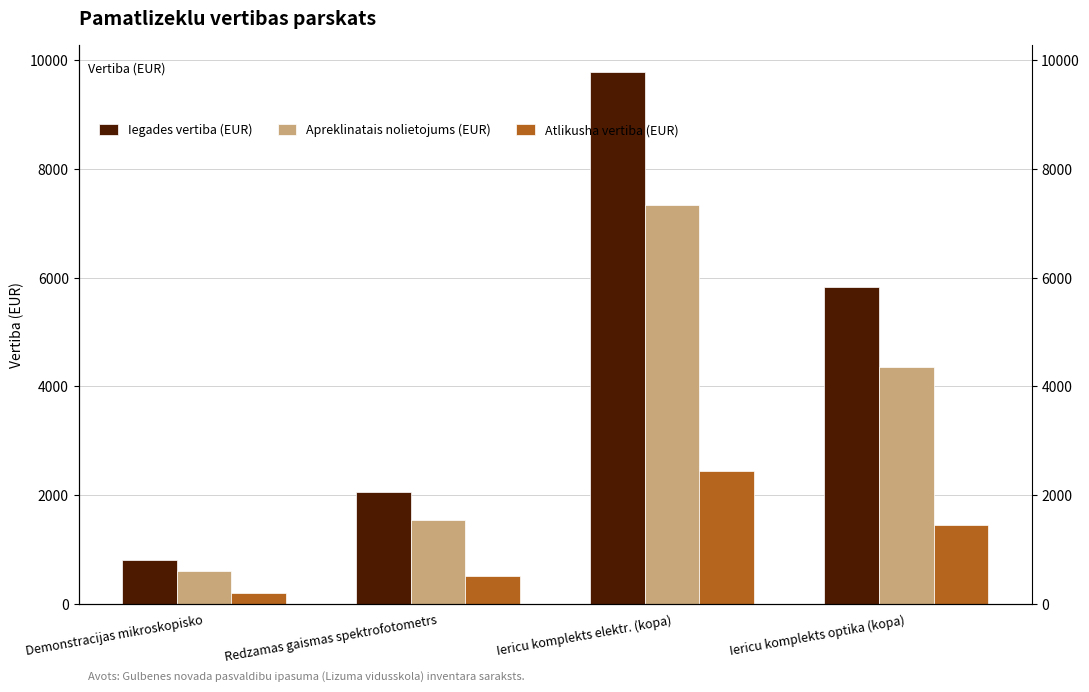

What is the greatest value displayed?

9779.8